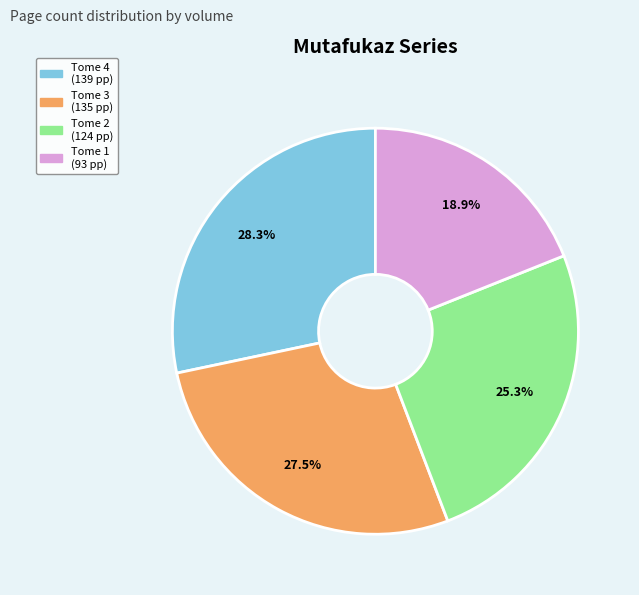

Rank the categories by value from lowest to highest.

Tome 1 (93 pp), Tome 2 (124 pp), Tome 3 (135 pp), Tome 4 (139 pp)